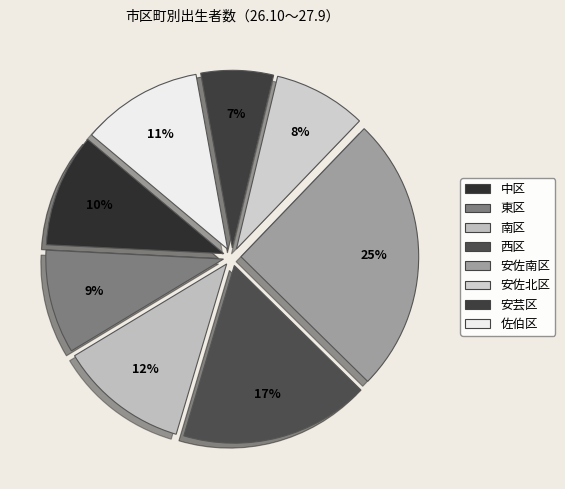

How many segments does this pie chart have?

8